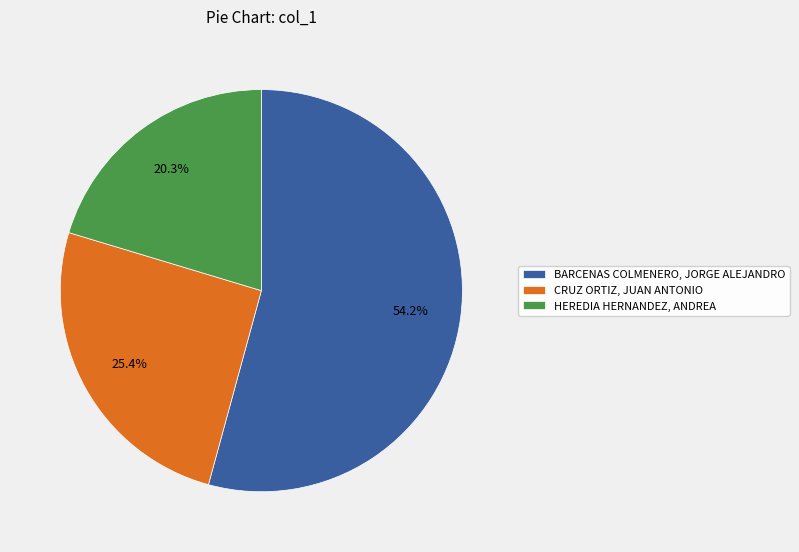

Which slice is the smallest?

HEREDIA HERNANDEZ, ANDREA